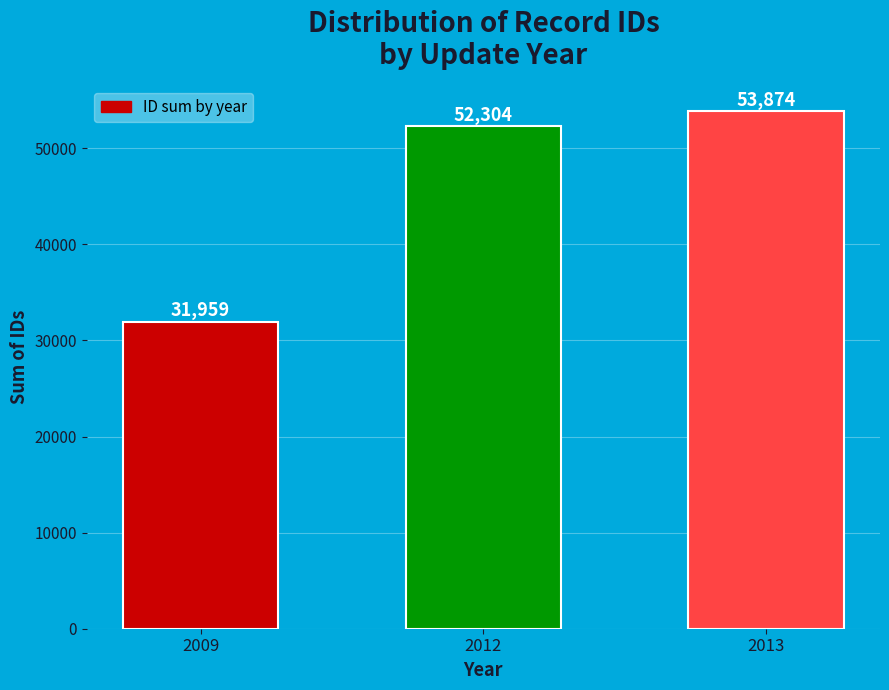

What is the sum of the values at 2013 and 2009?

85833